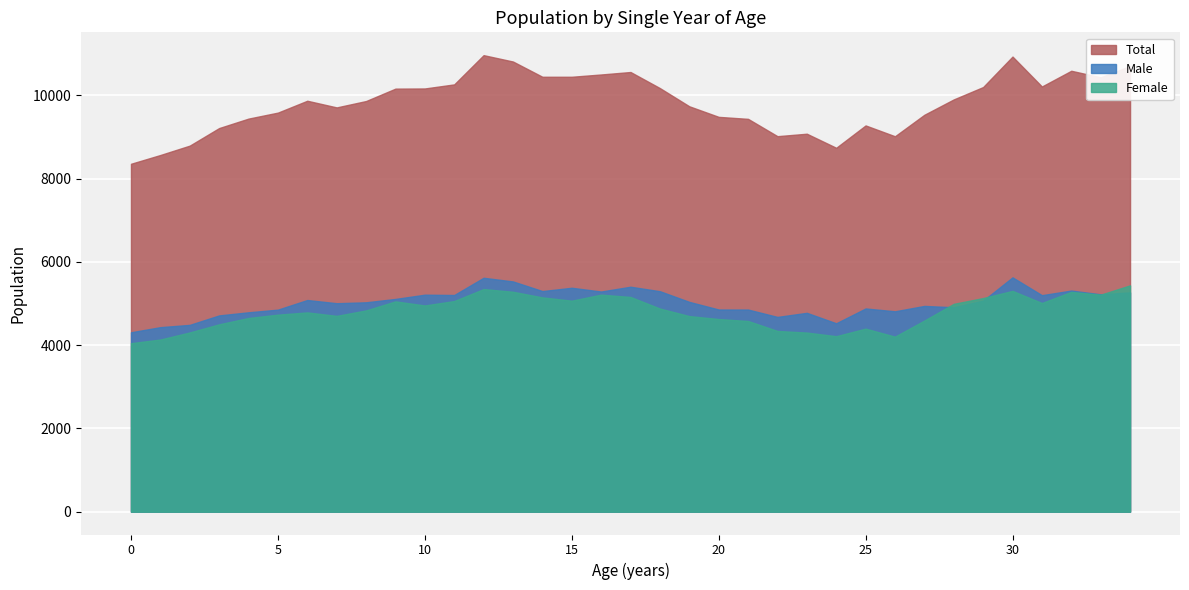

What is the difference between the second highest and minimum values in the Total series?

2575